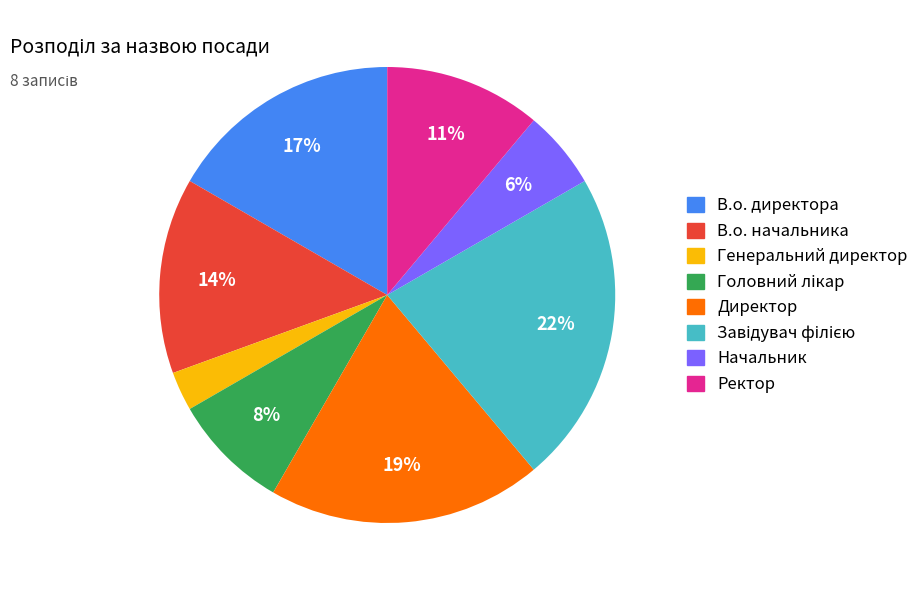

True or false: Директор accounts for 19% of the total.

True